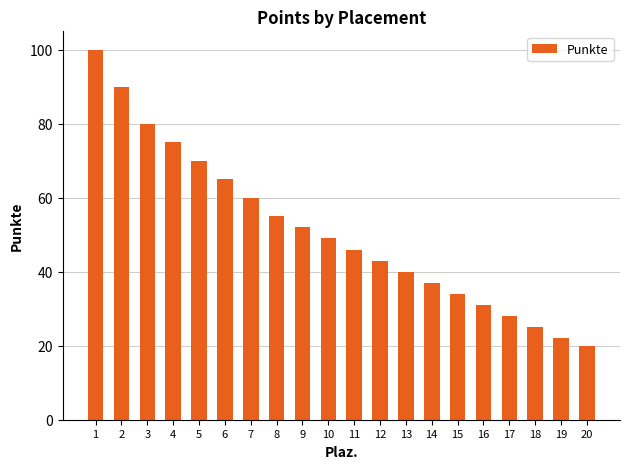

Approximately how many times larger is the value at 7 compared to 11?

1.3